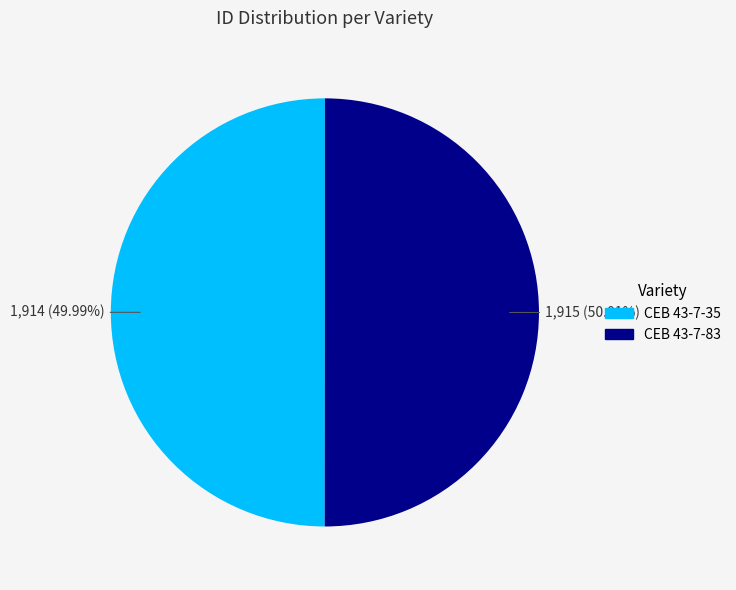

Approximately how many times larger is the value at CEB 43-7-83 compared to CEB 43-7-35?

1.0